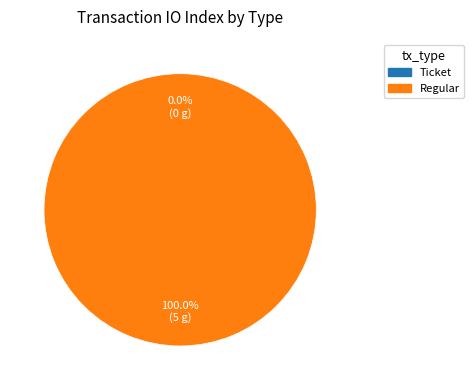

What is the largest slice in the pie chart?

Regular